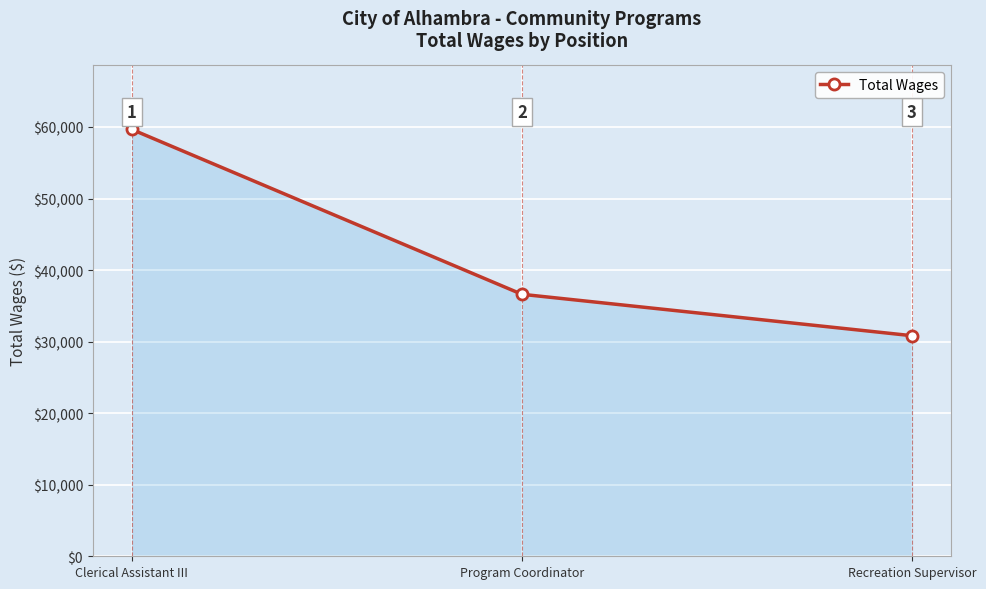

What is the sum of all values?

127100